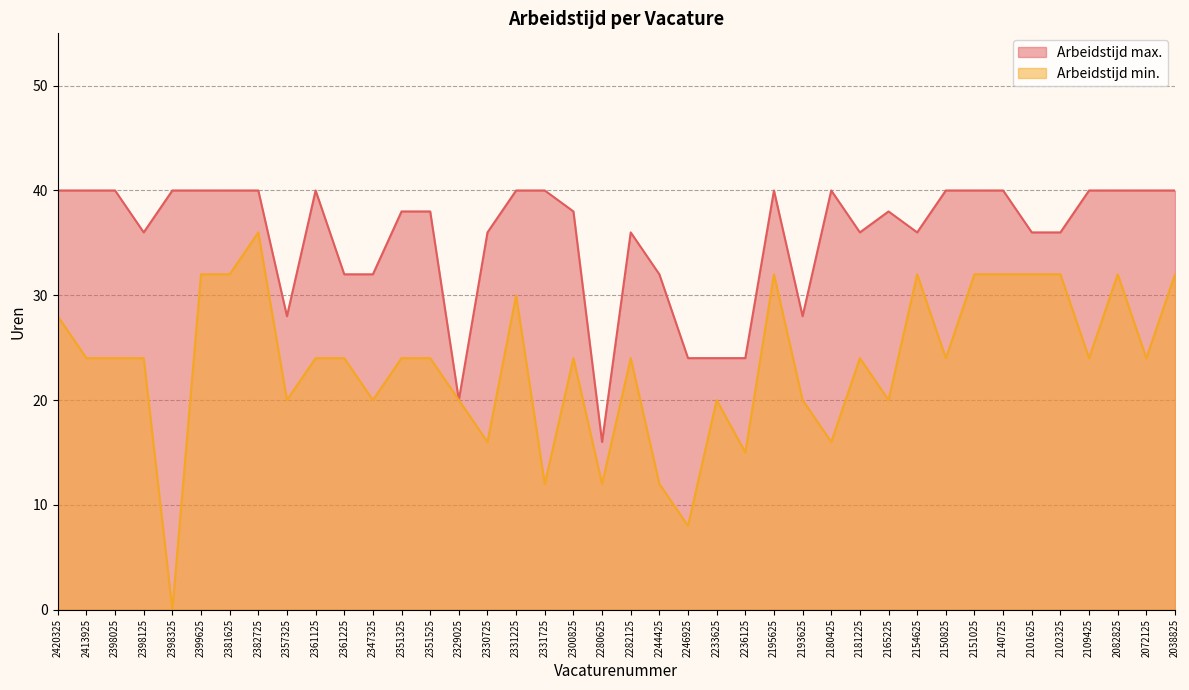

What is the label of the 20th point from the left?

2280625